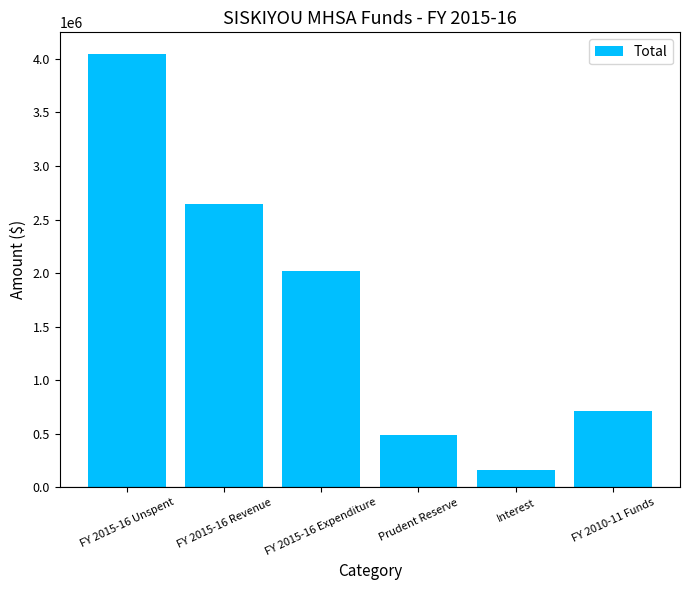

What is the average value?

1677432